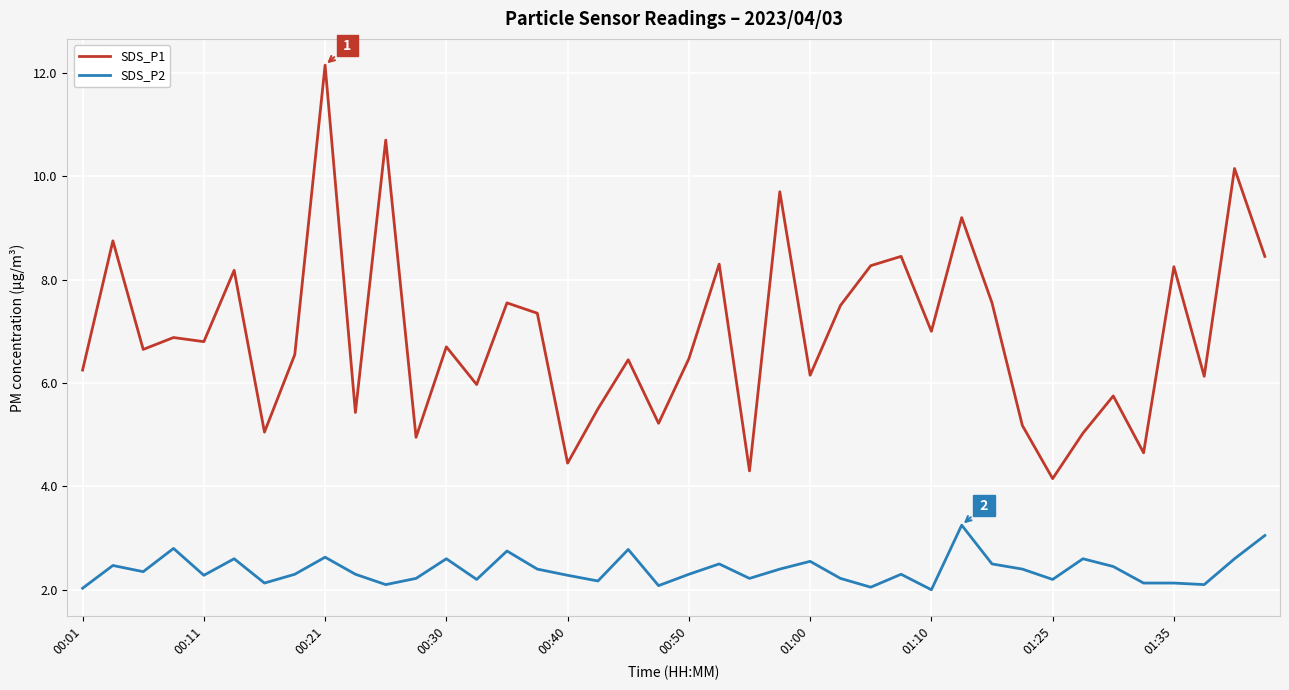

Rank the series by their maximum value, from lowest to highest.

SDS_P2, SDS_P1